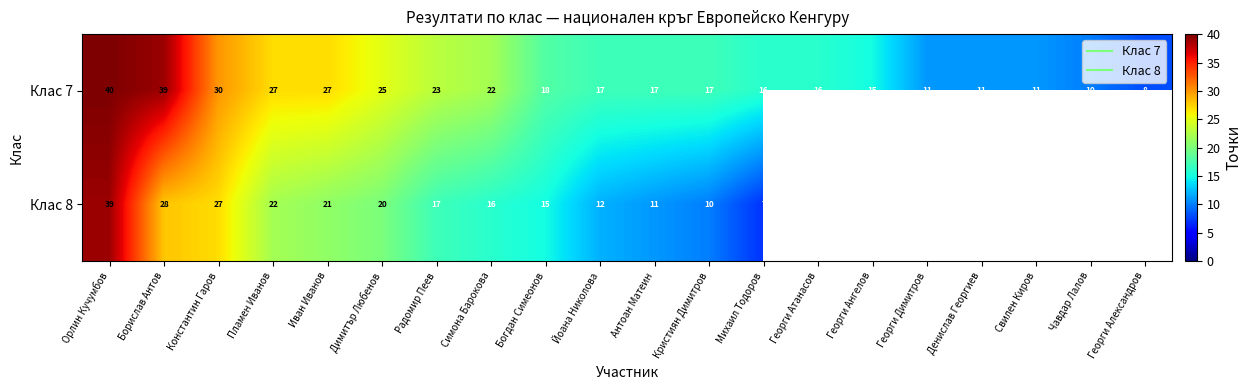

What is the lowest value of the Клас 8 series?

7.0